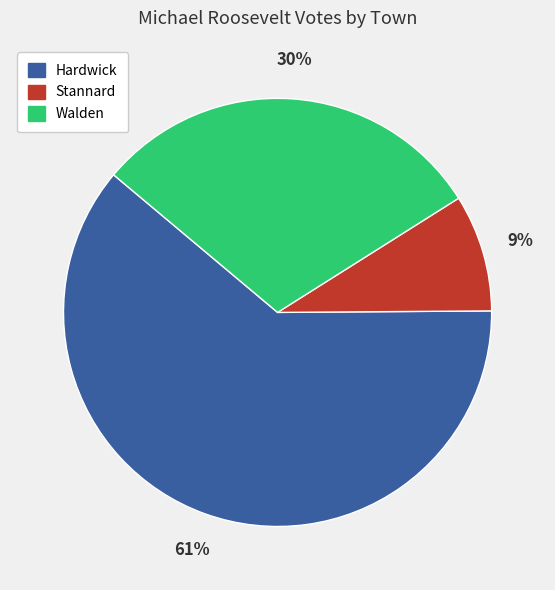

Does any single category account for the majority?

Yes